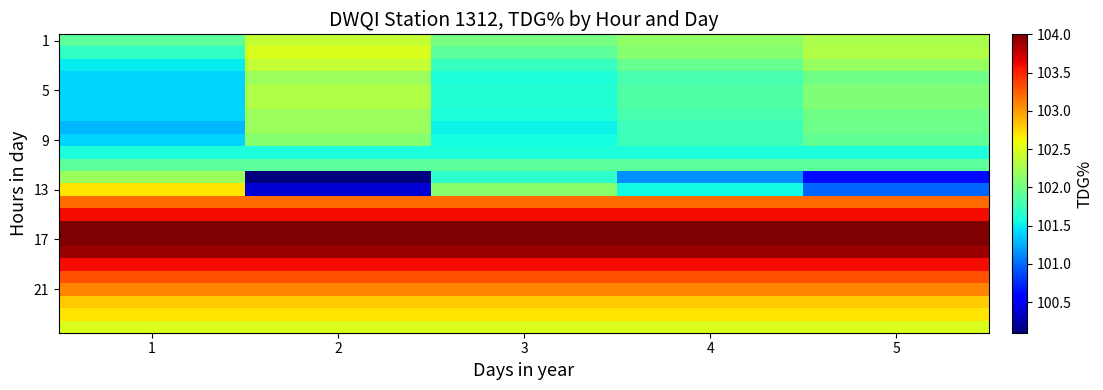

What is the total value across all series at 5?

2460.6